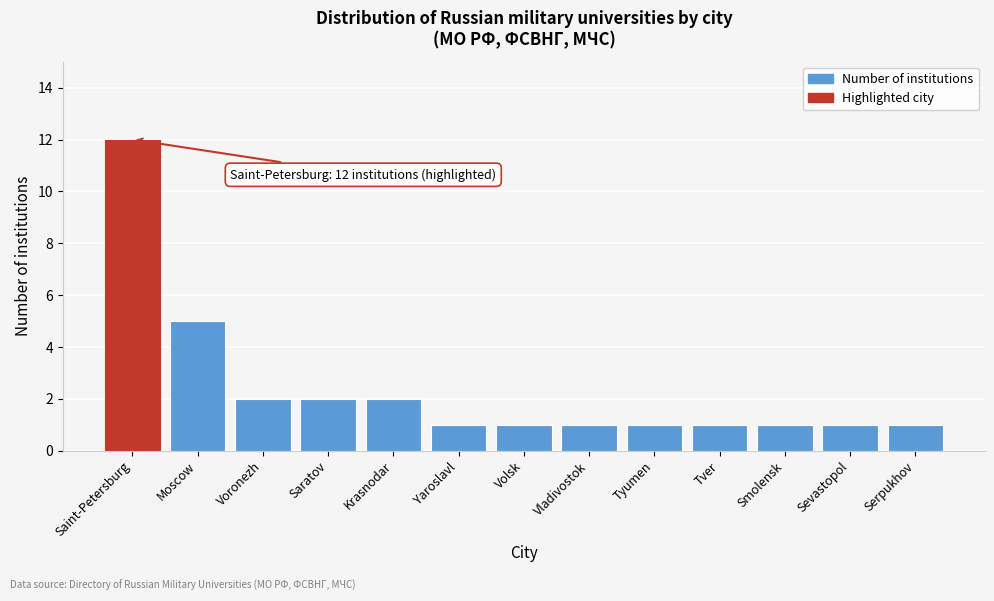

Reading right to left, transcribe all the data shown in this chart.

Serpukhov=1	Sevastopol=1	Smolensk=1	Tver=1	Tyumen=1	Vladivostok=1	Volsk=1	Yaroslavl=1	Krasnodar=2	Saratov=2	Voronezh=2	Moscow=5	Saint-Petersburg=12